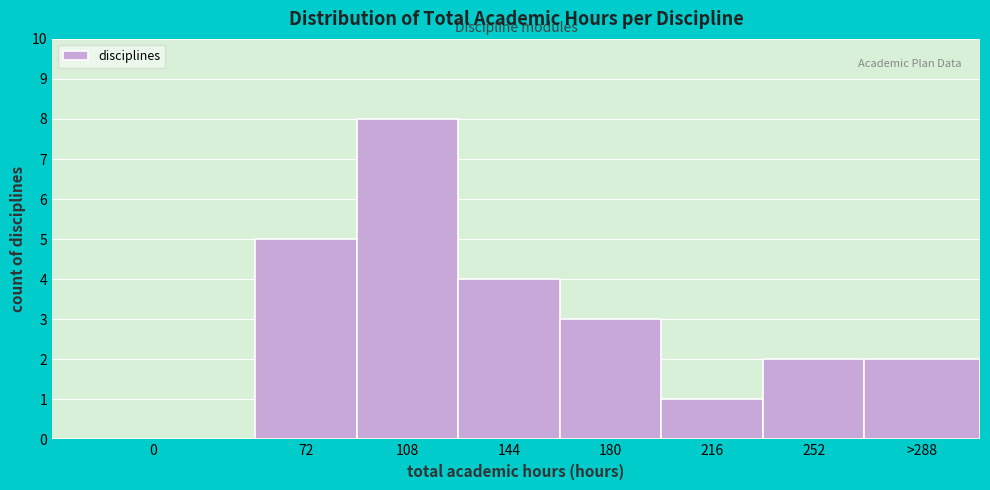

Reading right to left, extract all data points from this chart.

>288=2	252=2	216=1	180=3	144=4	108=8	72=5	0=0